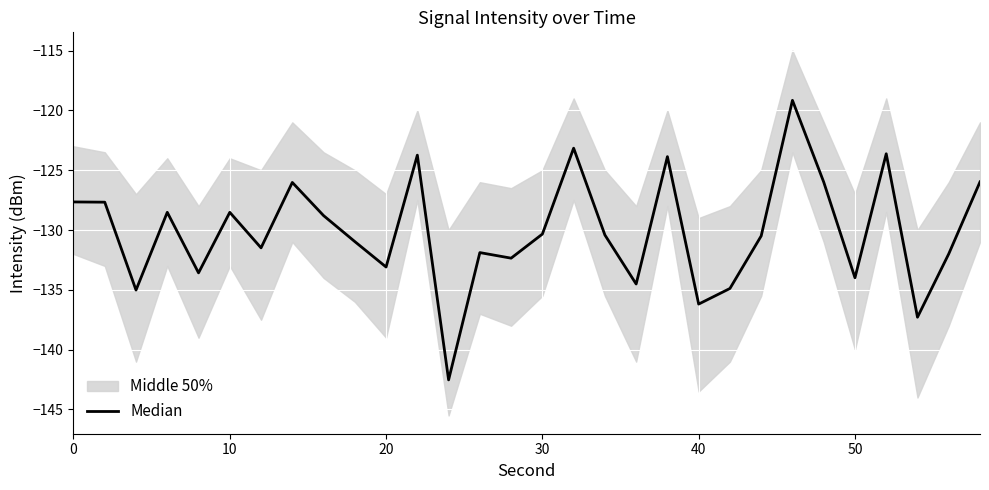

Reading left to right, what are all the values shown in this chart?

-127.7	-127.7	-135.0	-128.5	-133.6	-128.5	-131.5	-126.0	-128.8	-131.0	-133.1	-123.7	-142.5	-131.9	-132.4	-130.3	-123.2	-130.4	-134.5	-123.9	-136.2	-134.9	-130.5	-119.2	-126.0	-134.0	-123.6	-137.3	-132.0	-126.0